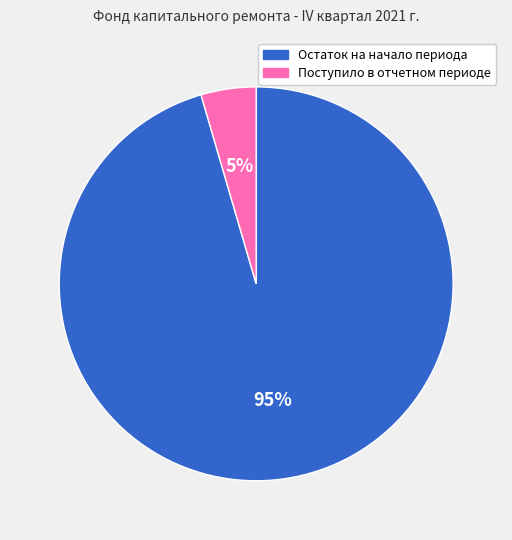

Is it true that Поступило в отчетном периоде is 19% of the pie?

False